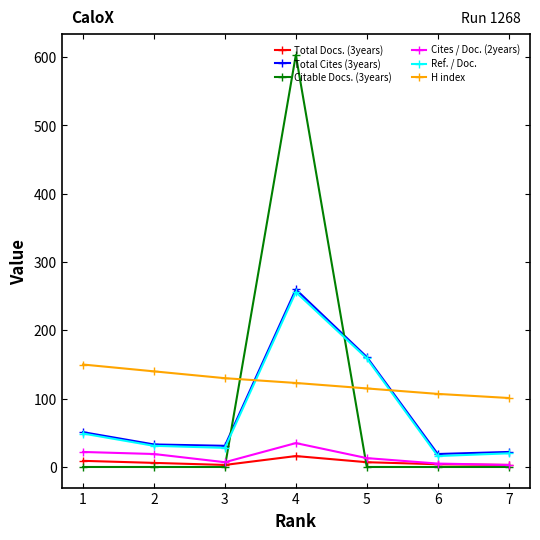

Which series ends up on top after the final intersection of Ref. / Doc. and H index?

H index